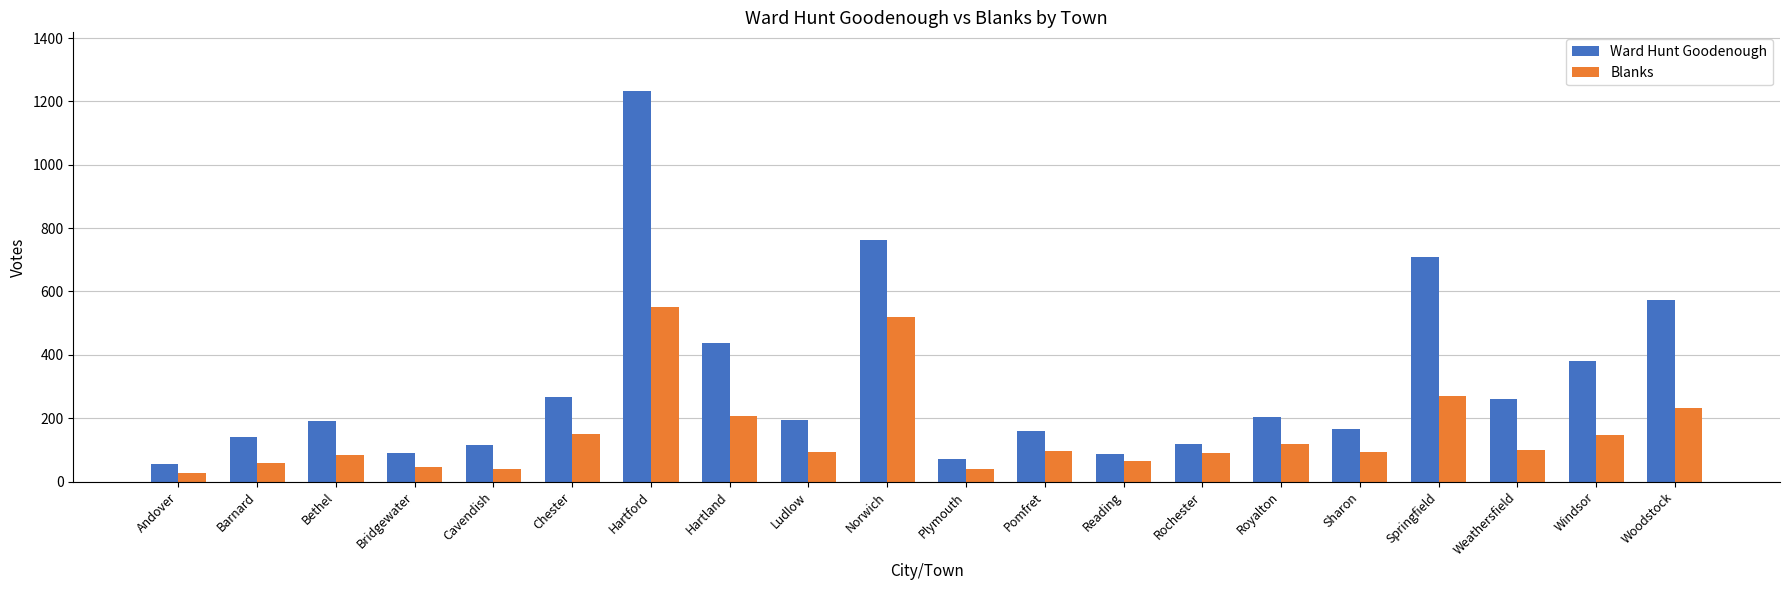

List the series in order of their overall mean, lowest first.

Blanks, Ward Hunt Goodenough